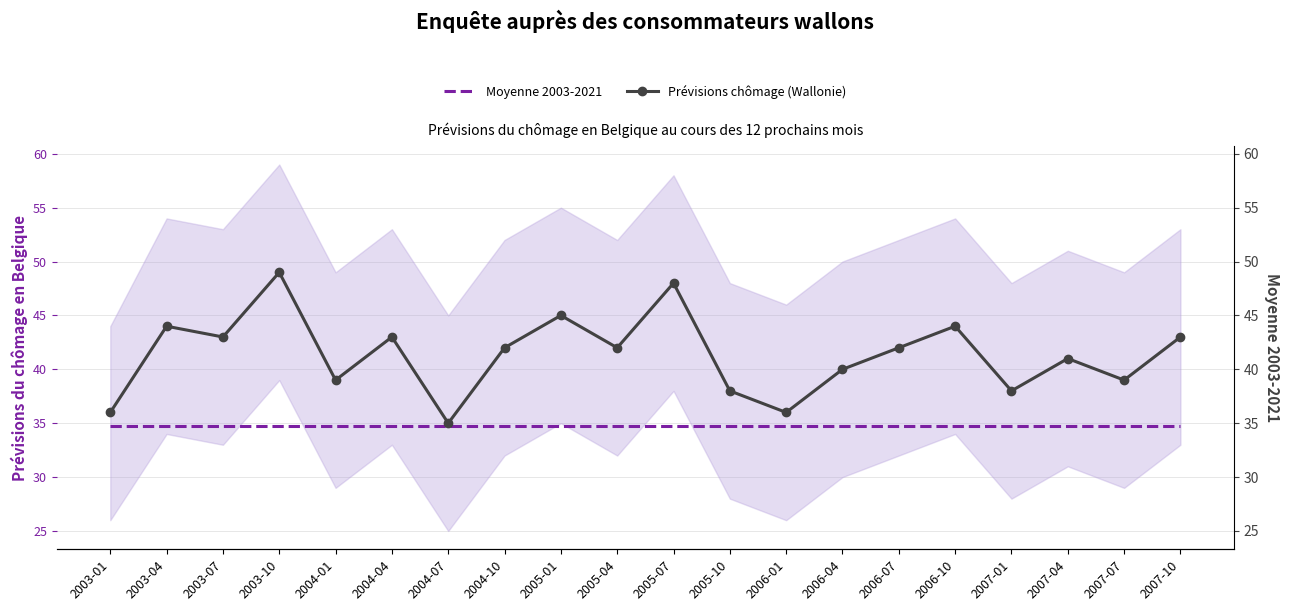

What are all the series names shown in the legend?

Moyenne 2003-2021, Prévisions chômage (Wallonie)